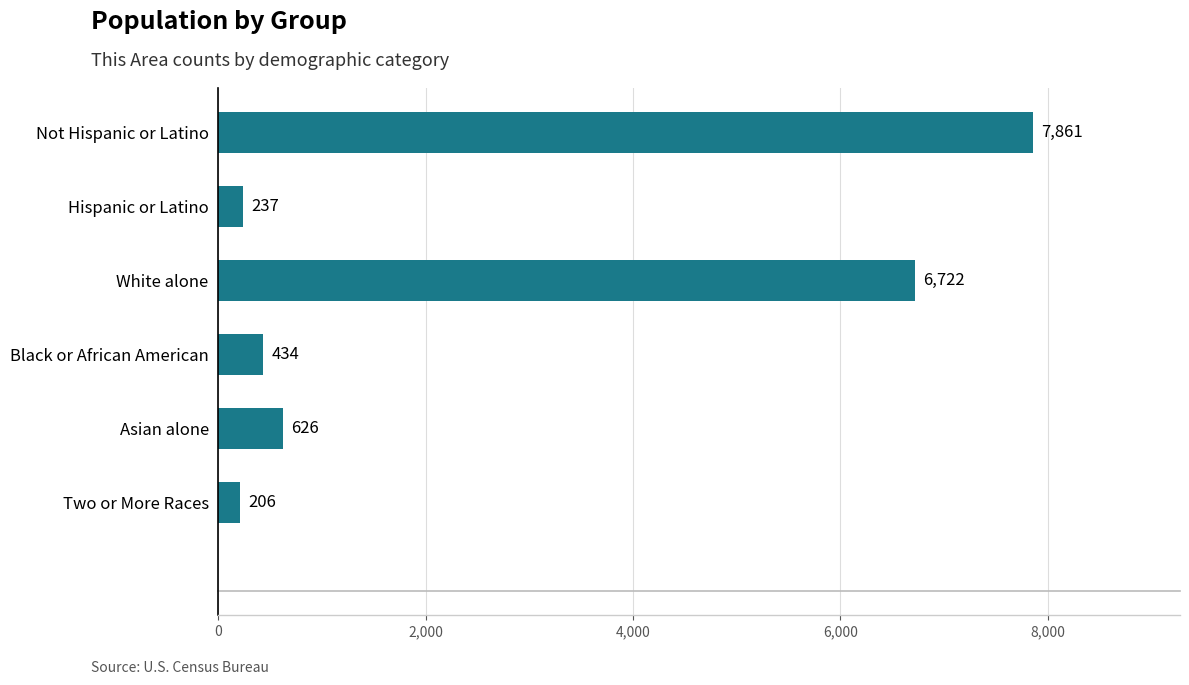

Rank the categories by value from highest to lowest.

Not Hispanic or Latino, White alone, Asian alone, Black or African American, Hispanic or Latino, Two or More Races